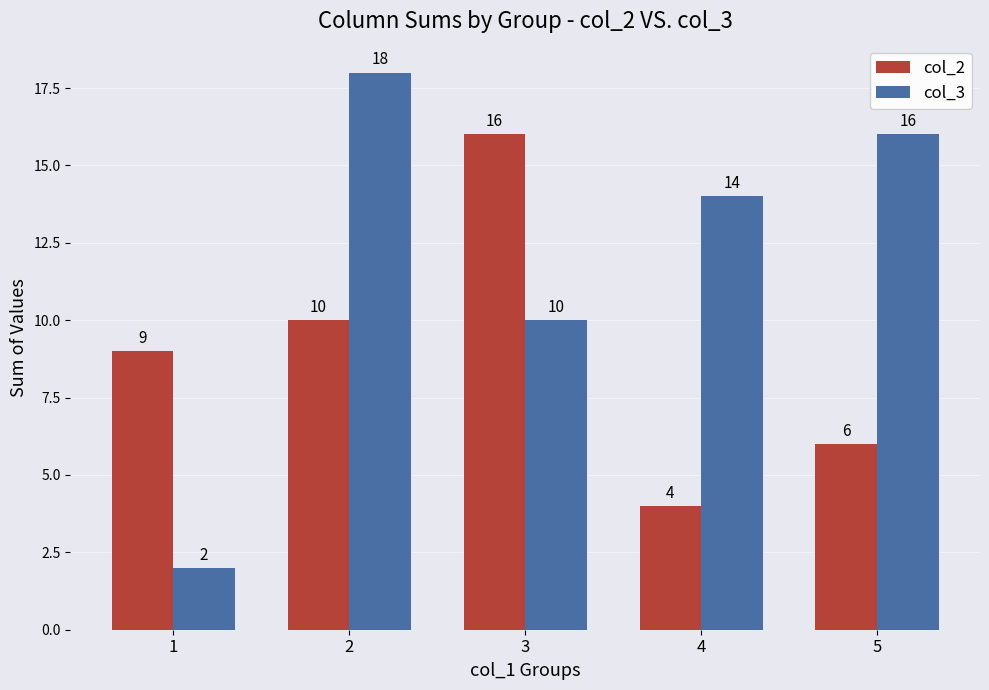

Are the bars grouped side by side (vs. stacked)?

Yes